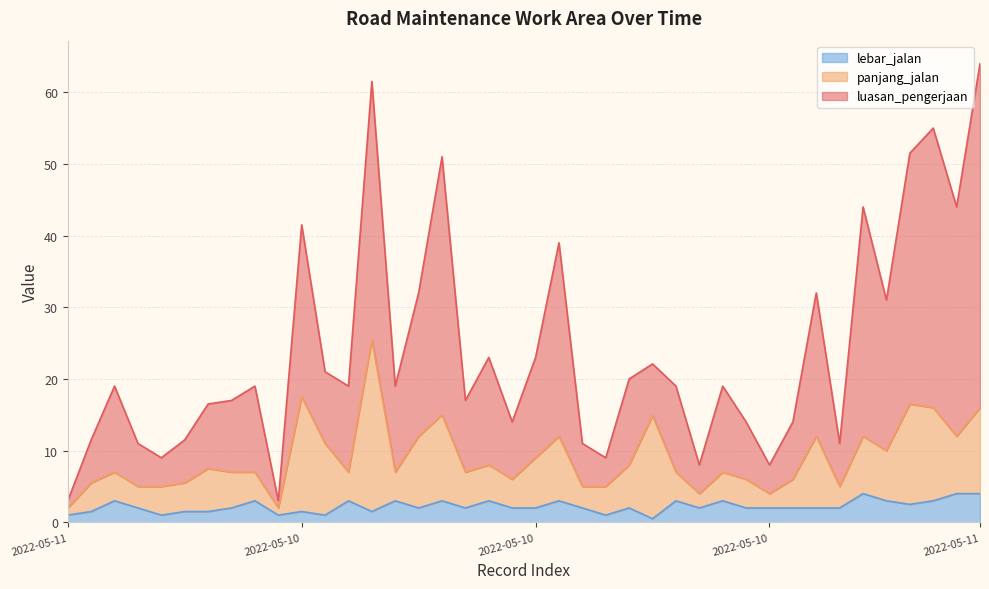

What are all the series names shown in the legend?

lebar_jalan, panjang_jalan, luasan_pengerjaan